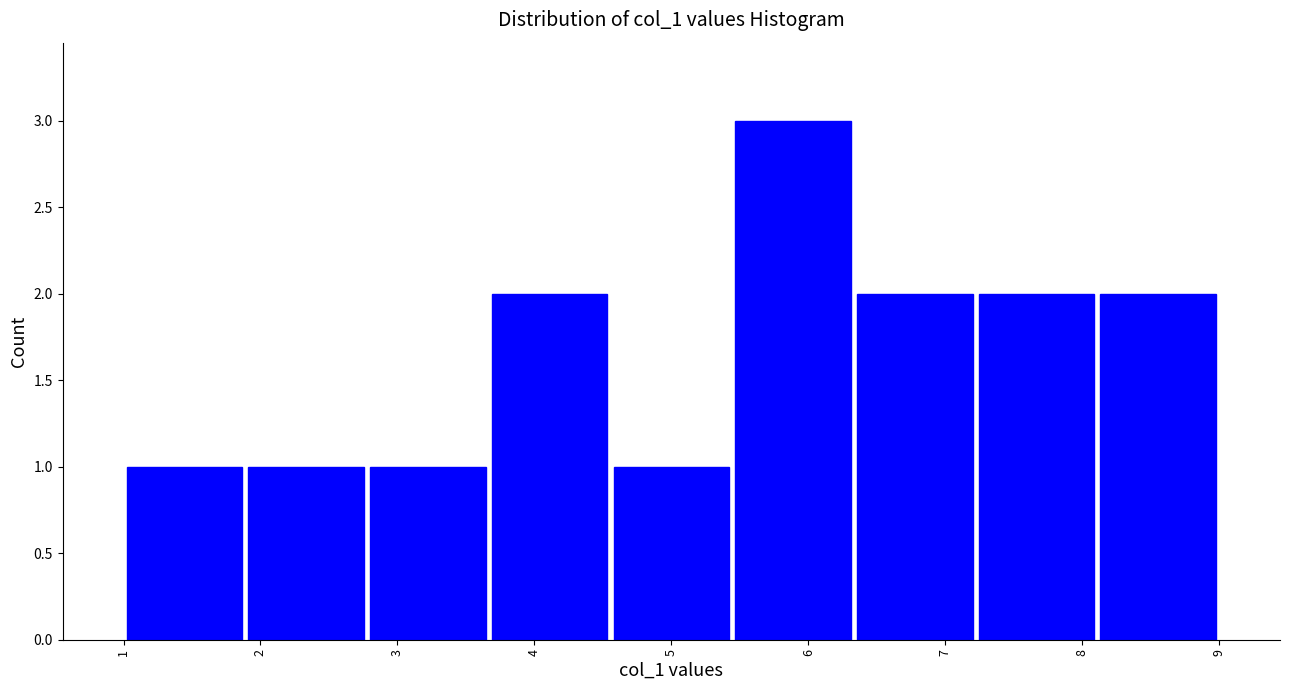

Over which range of the x-axis is the bar tallest?

5.4 to 6.3